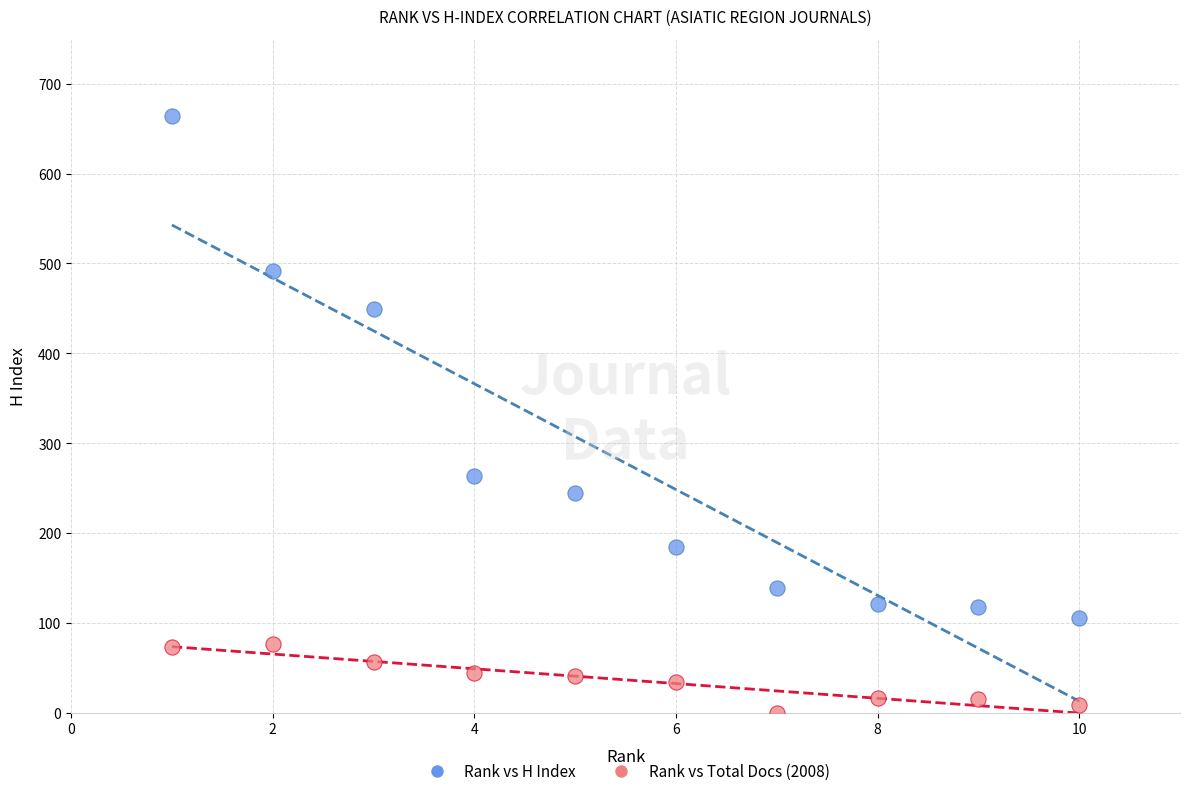

Across all data points, what is the range of Y values (max minus min)?

664